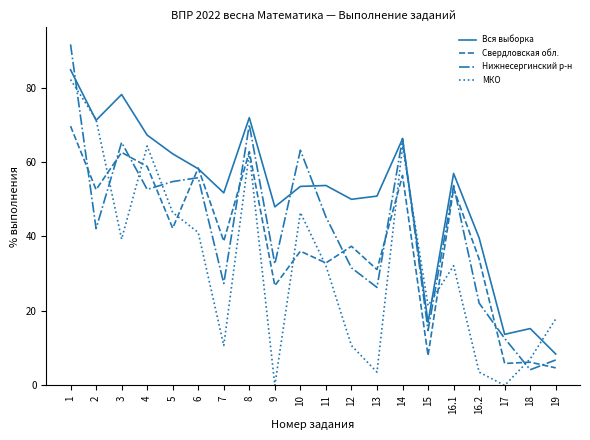

What position from the left is 2?

2